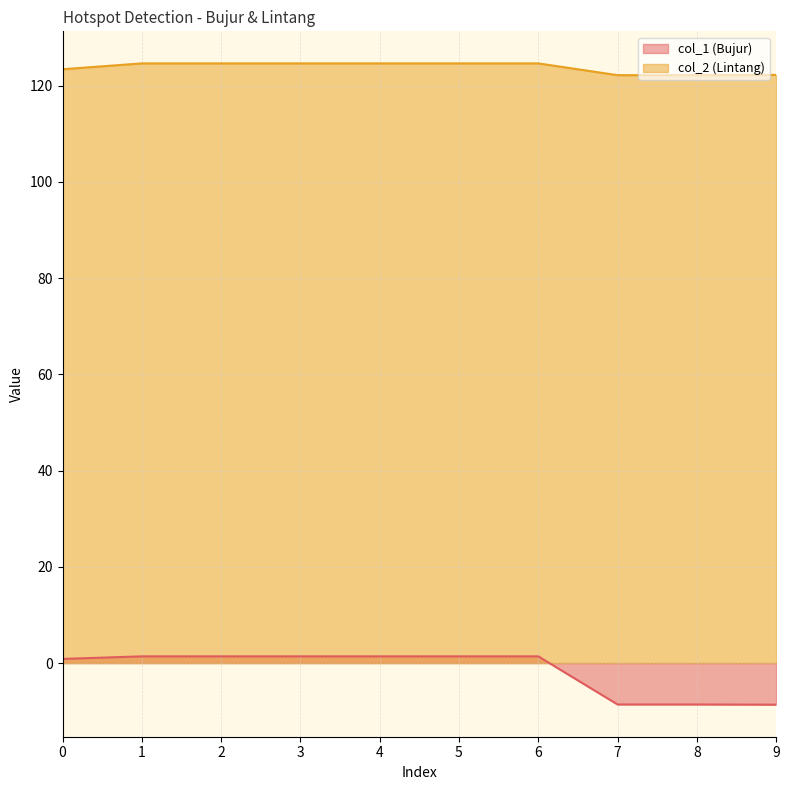

What value does the col_2 (Lintang) series have at 4?

124.6